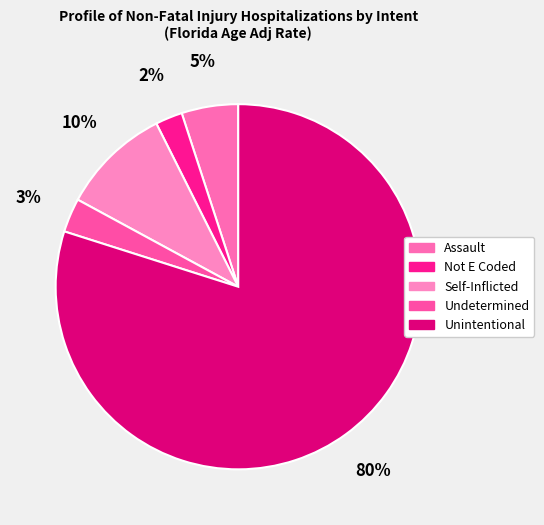

Which slice is the largest?

Unintentional